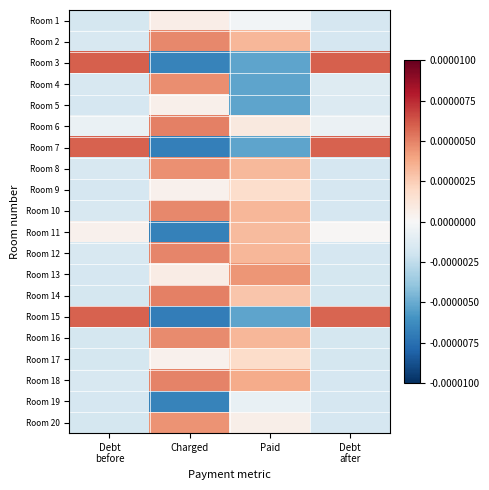

Between Debt
after and Paid, which is larger?

Paid